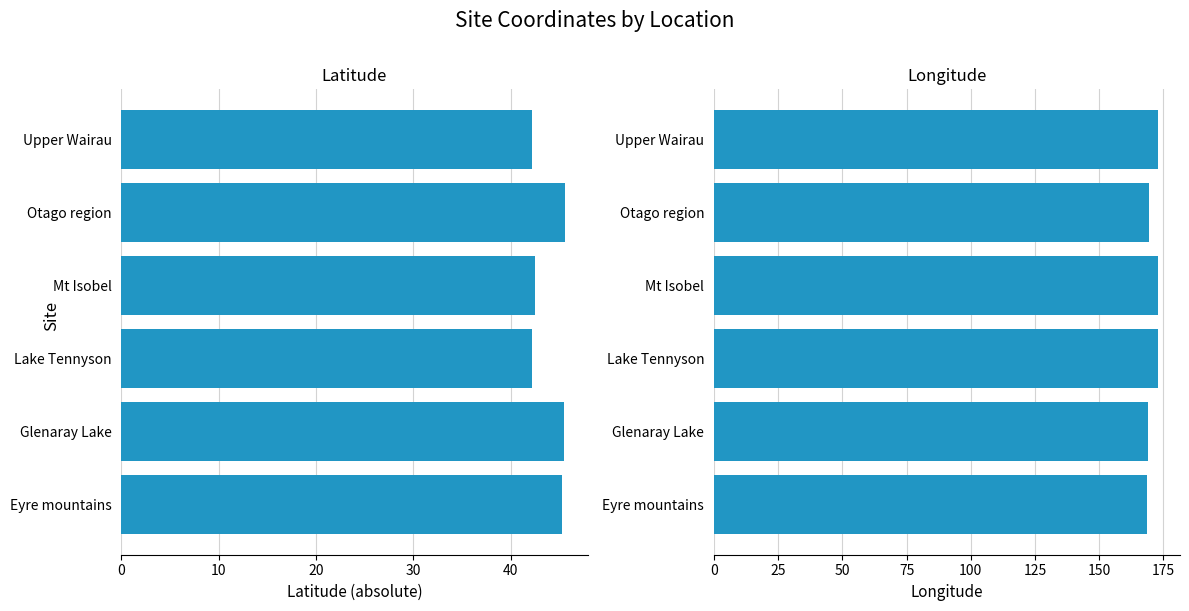

At Upper Wairau, list the series in order from largest to smallest.

Longitude, Latitude